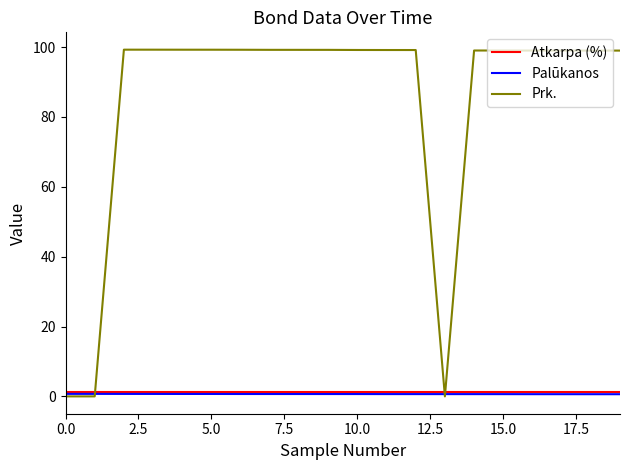

What is the greatest value displayed?

99.3